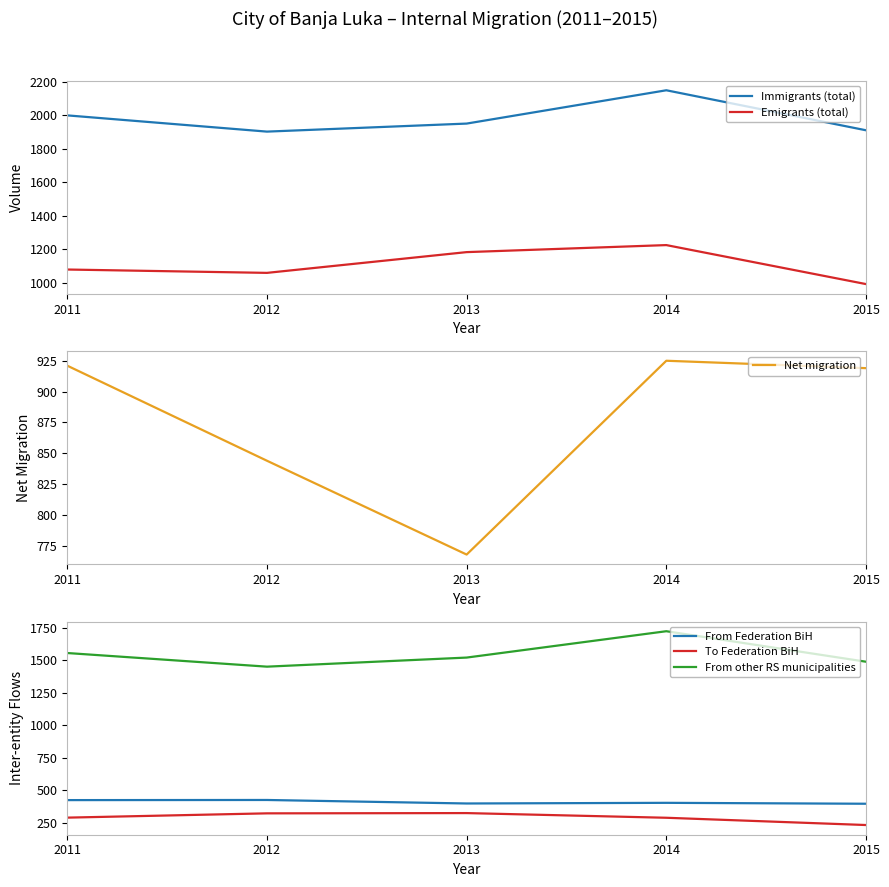

What is the maximum value shown in the chart?

2149